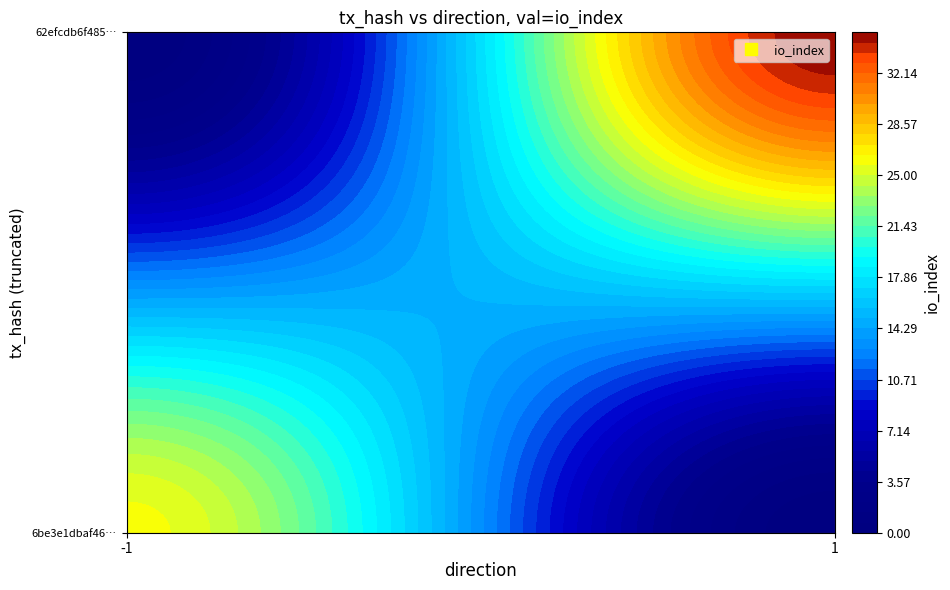

Reading right to left, list all the values displayed in this chart.

6be3e1dbaf46c322a102dac0abd29f7d5f3616b: 26	-1
62efcdb6f4856493666d5995a20f04c26d7886f: 35	1